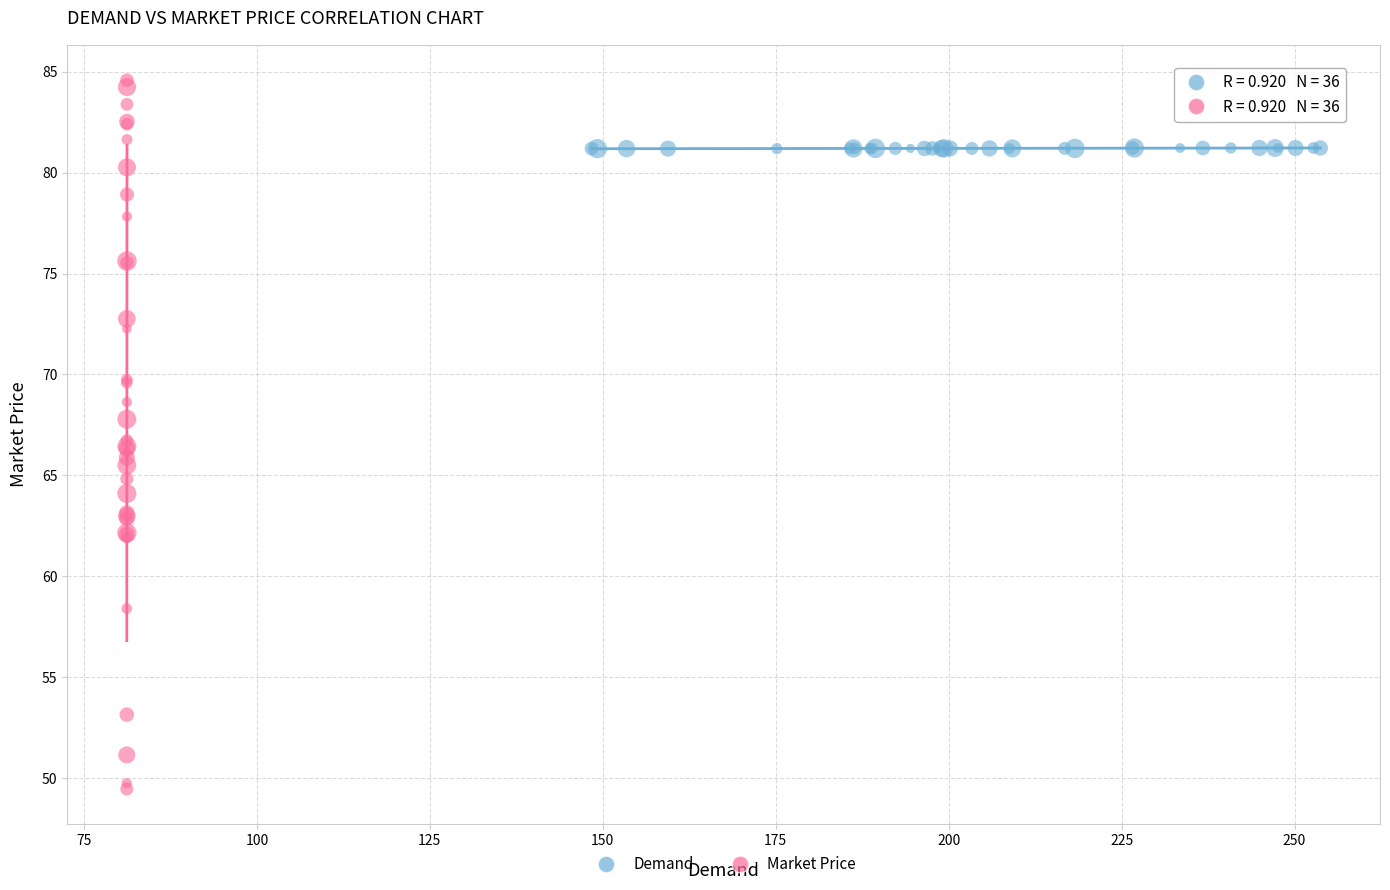

Which series reaches the maximum Y coordinate?

Market Price